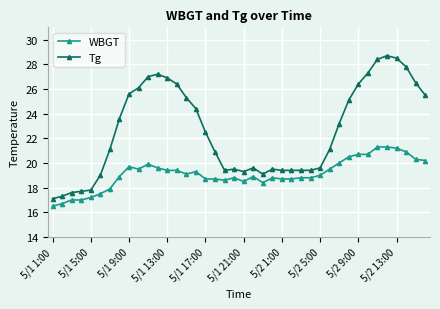

How many distinct data groups are displayed?

2